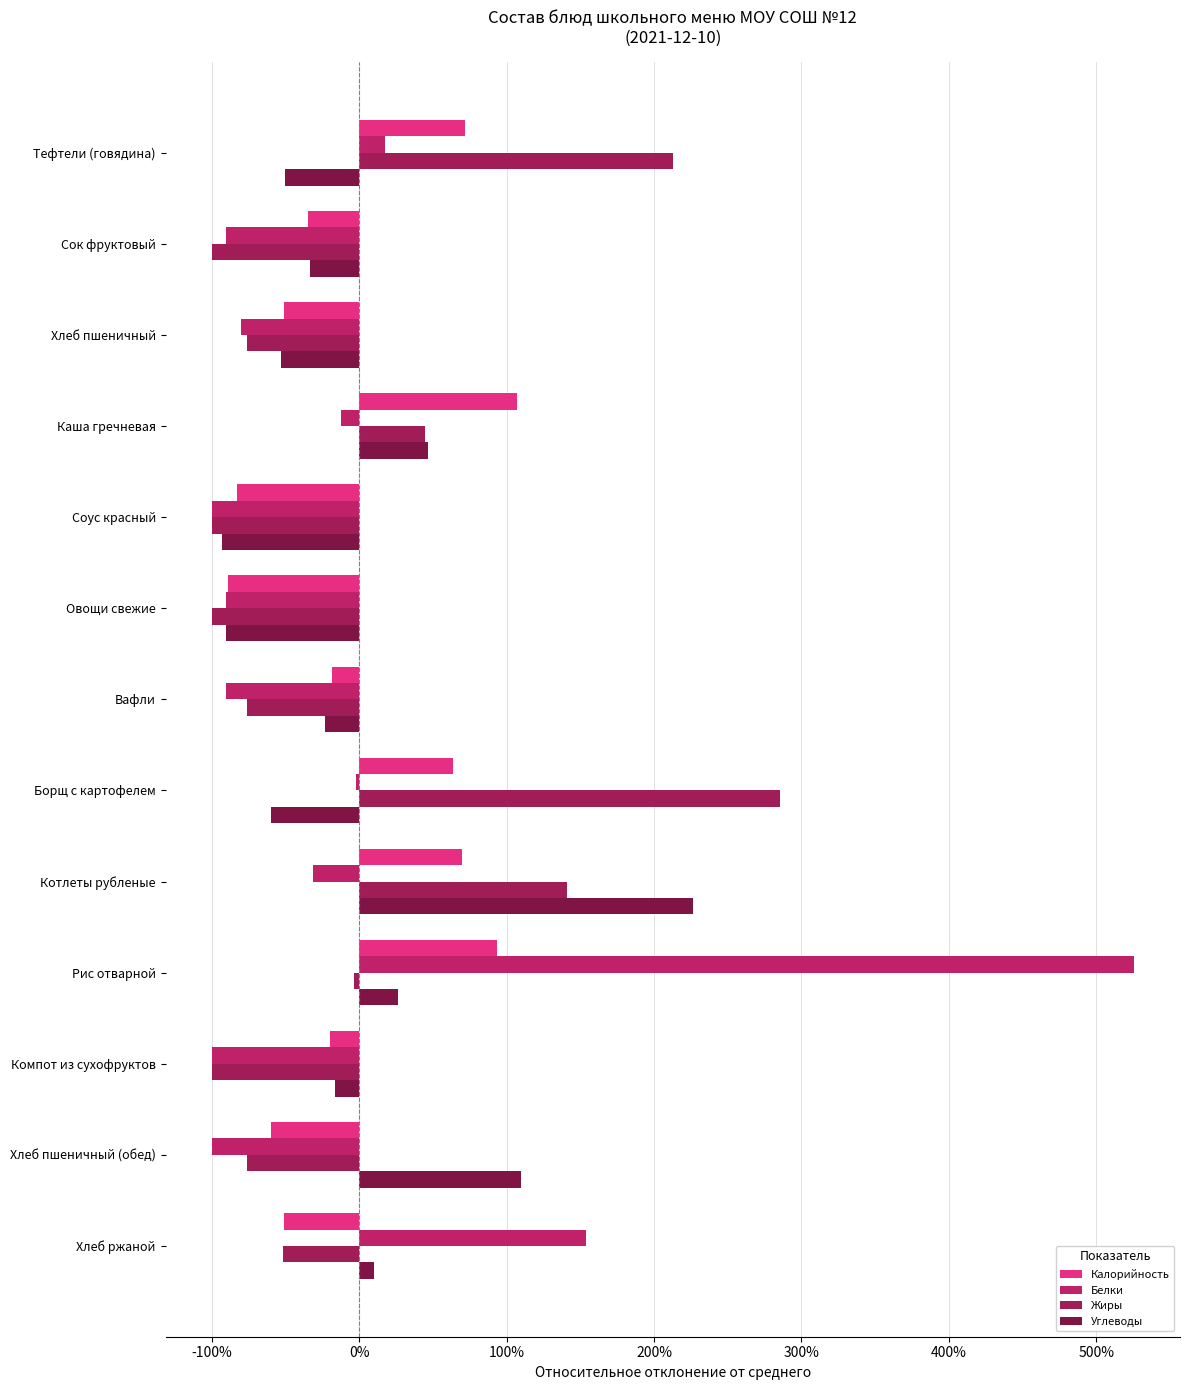

Which series has the widest spread of values?

Белки